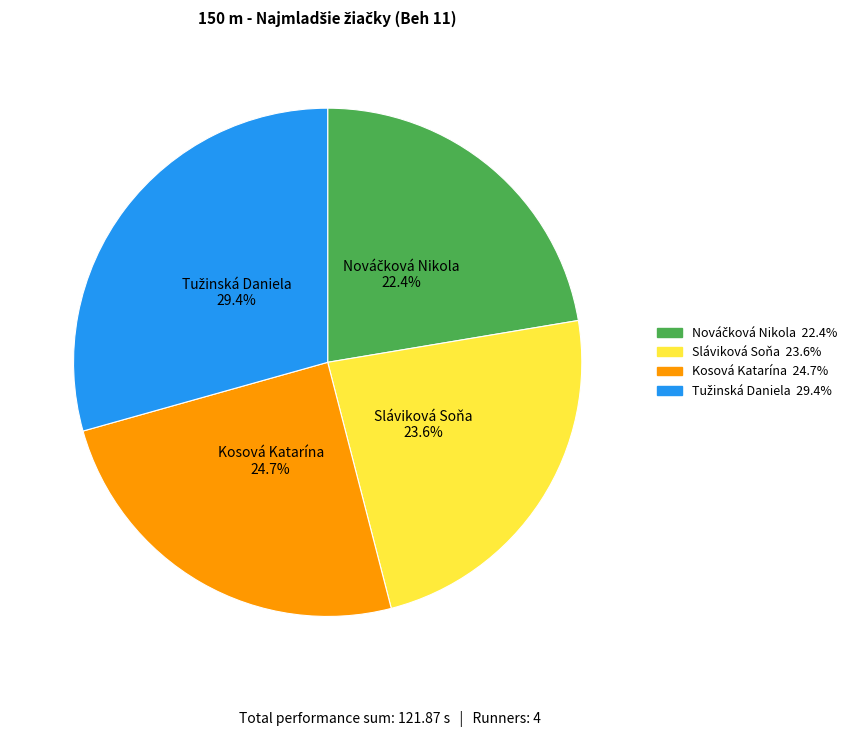

What percentage is NOT represented by Sláviková Soňa?

76.4%